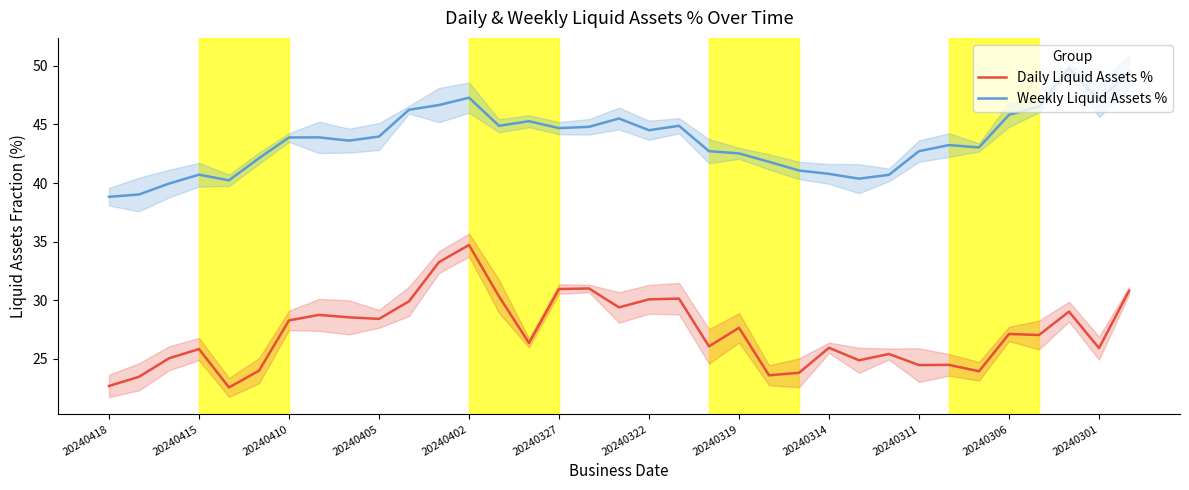

What is the greatest value displayed?

49.8